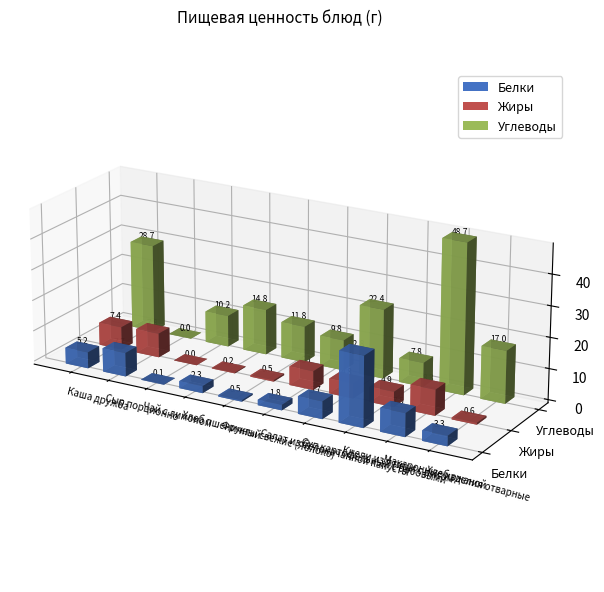

How many bars are there in total?

30